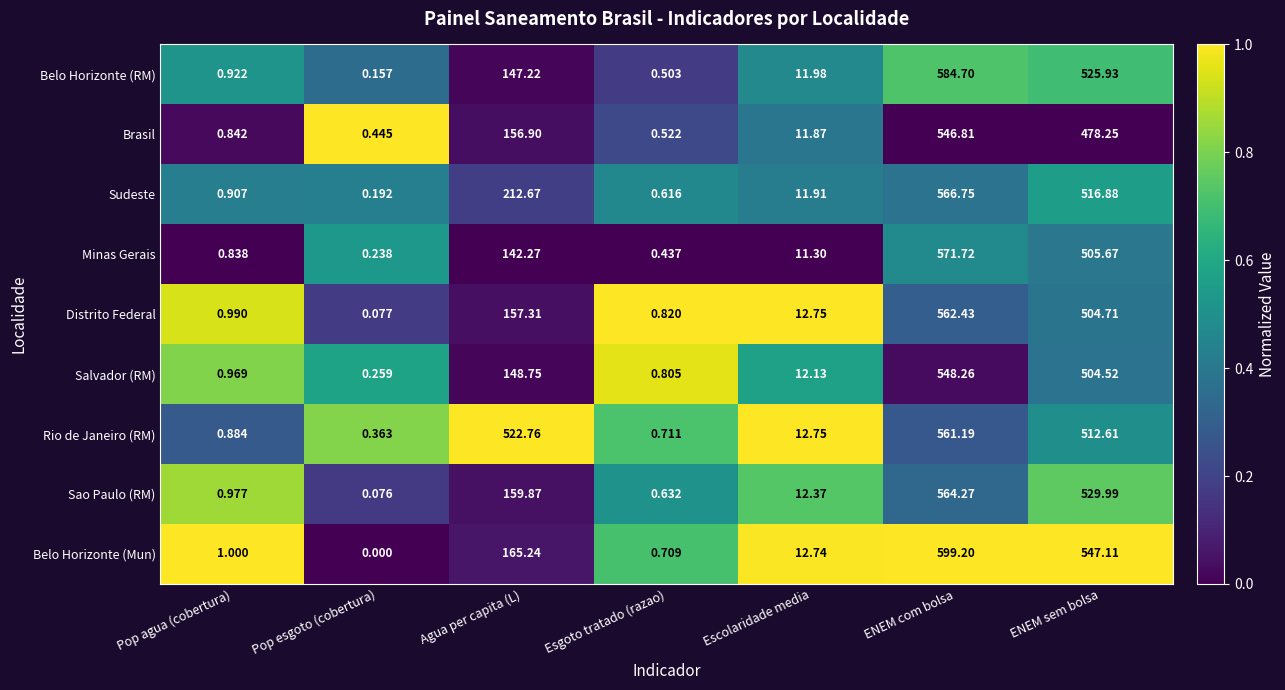

Which category has the highest value in the Sudeste series?

ENEM com bolsa